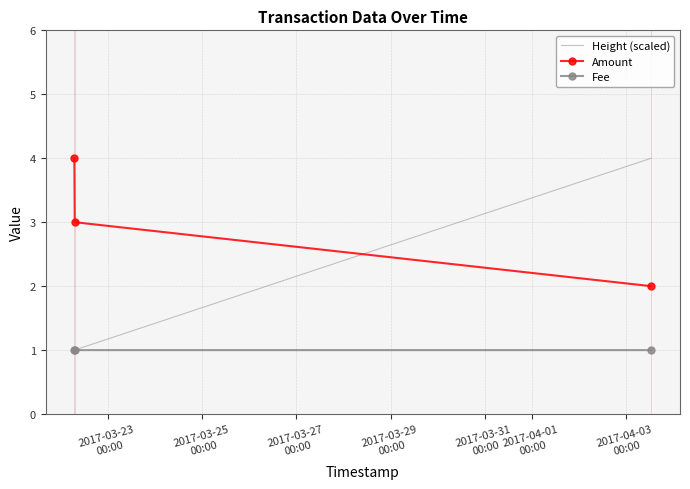

Which series has the widest spread of values?

Height (scaled)